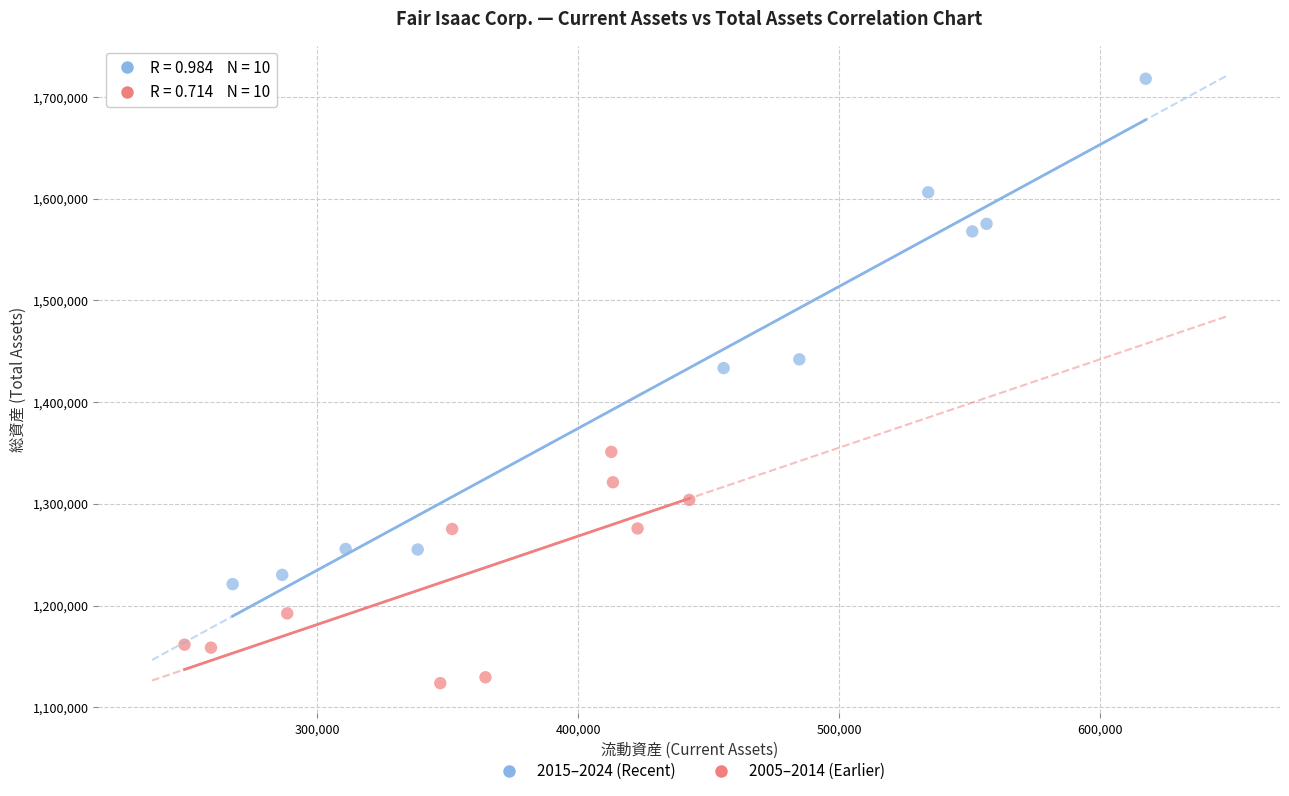

Which series contains the lowest Y value?

2005–2014 (Earlier)